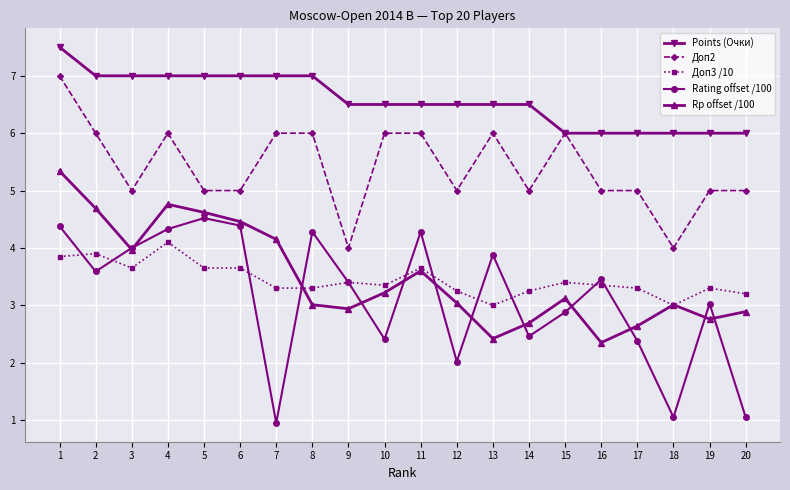

Which series ends up on top after the final intersection of Rp offset /100 and Доп3 /10?

Доп3 /10